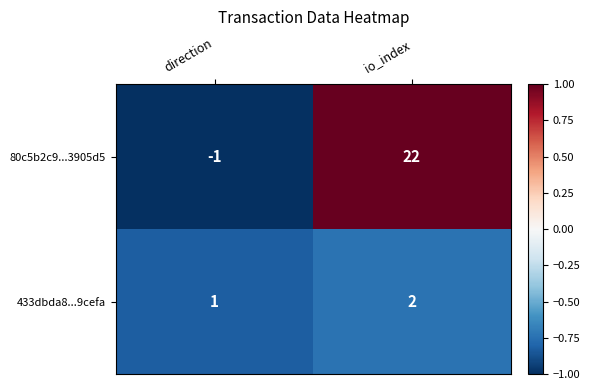

Reading left to right, extract all data points from this chart.

80c5b2c9...3905d5: -1	22
433dbda8...9cefa: 1	2